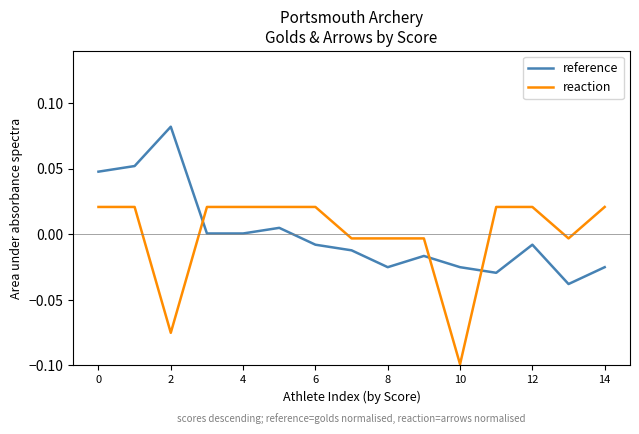

How many times do reaction and reference cross each other?

3